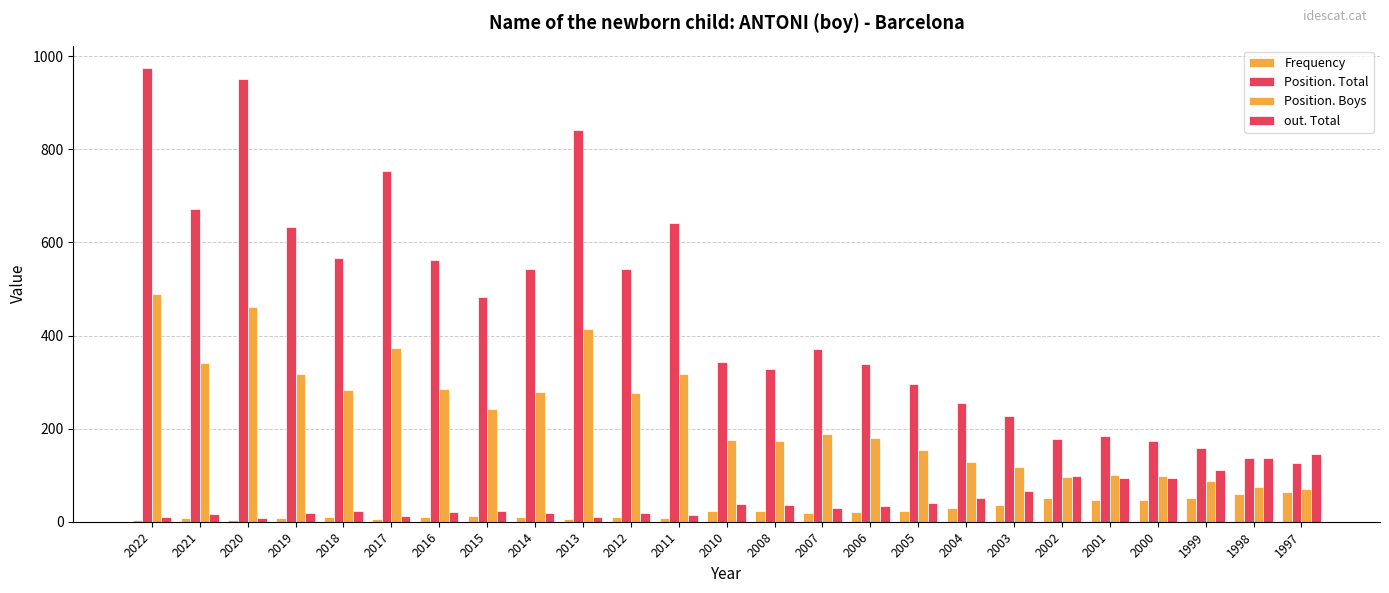

What is the difference between the maximum and second lowest values in the Frequency series?

59